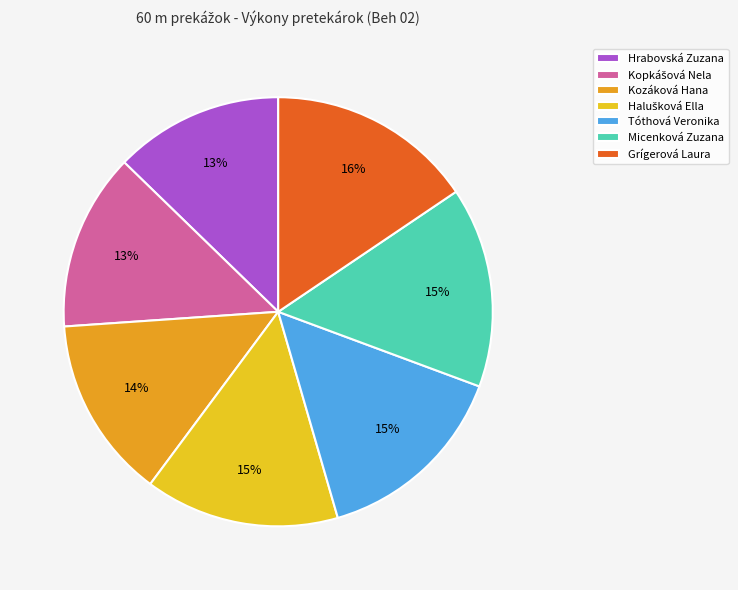

Does Kopkášová Nela represent more than half of the total?

No